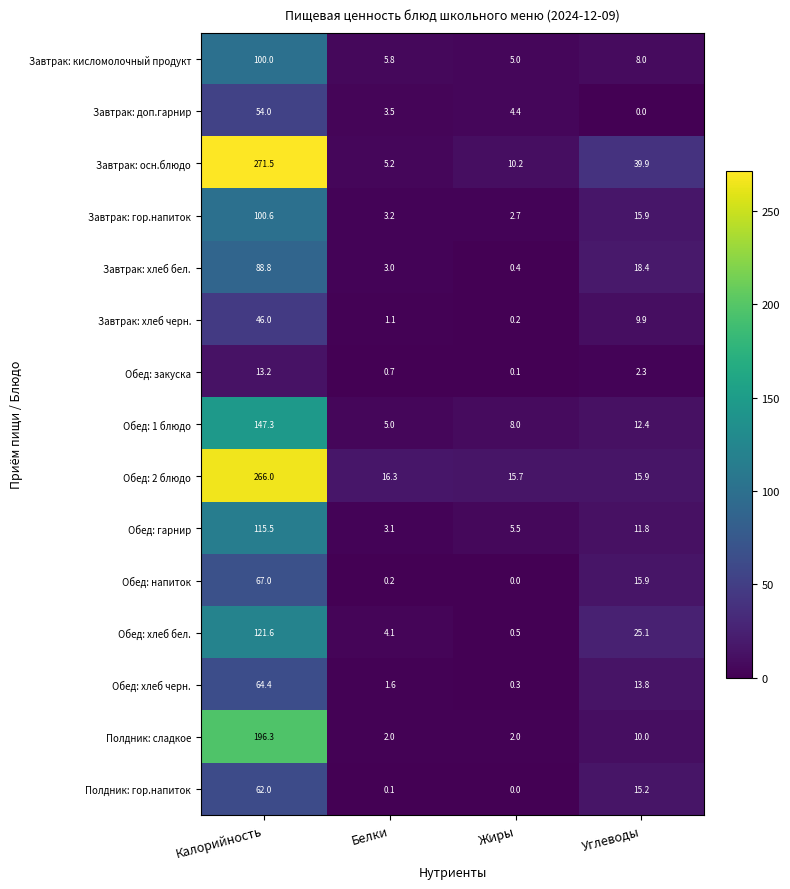

Which series changed the most between Калорийность and Белки?

Завтрак: осн.блюдо